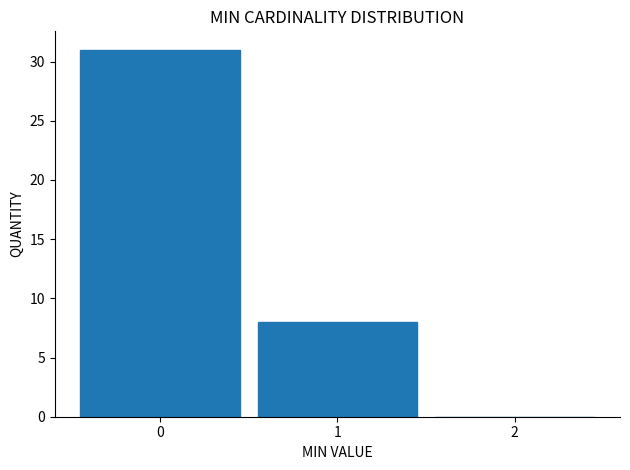

Reading left to right, list every bar in this chart as the range it spans on the x-axis followed by its height. The values are not printed on the chart, so give them approximately, as read against the axis.

-0.5 to 0.5: 31
0.5 to 1.5: 8
1.5 to 2.5: 0